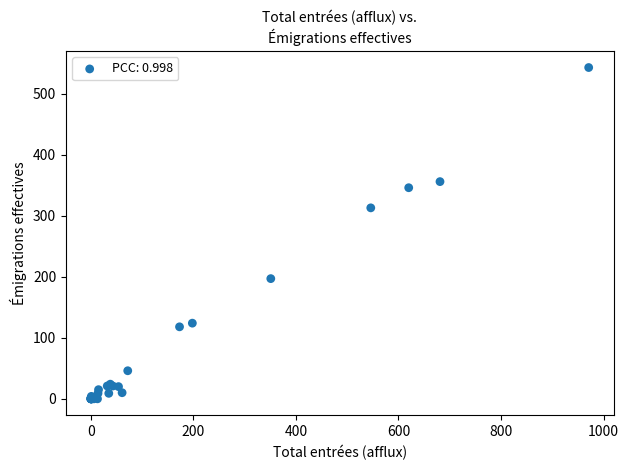

What Y value in the scatter plot is closest to 271?

313